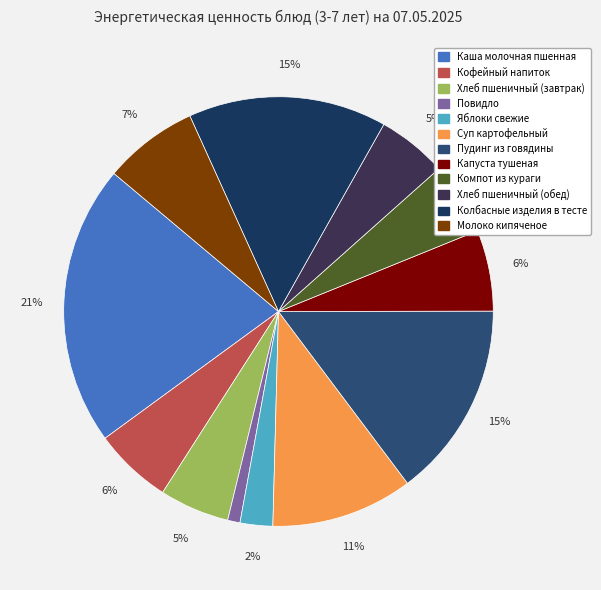

Which category has the smallest portion of the pie?

Повидло